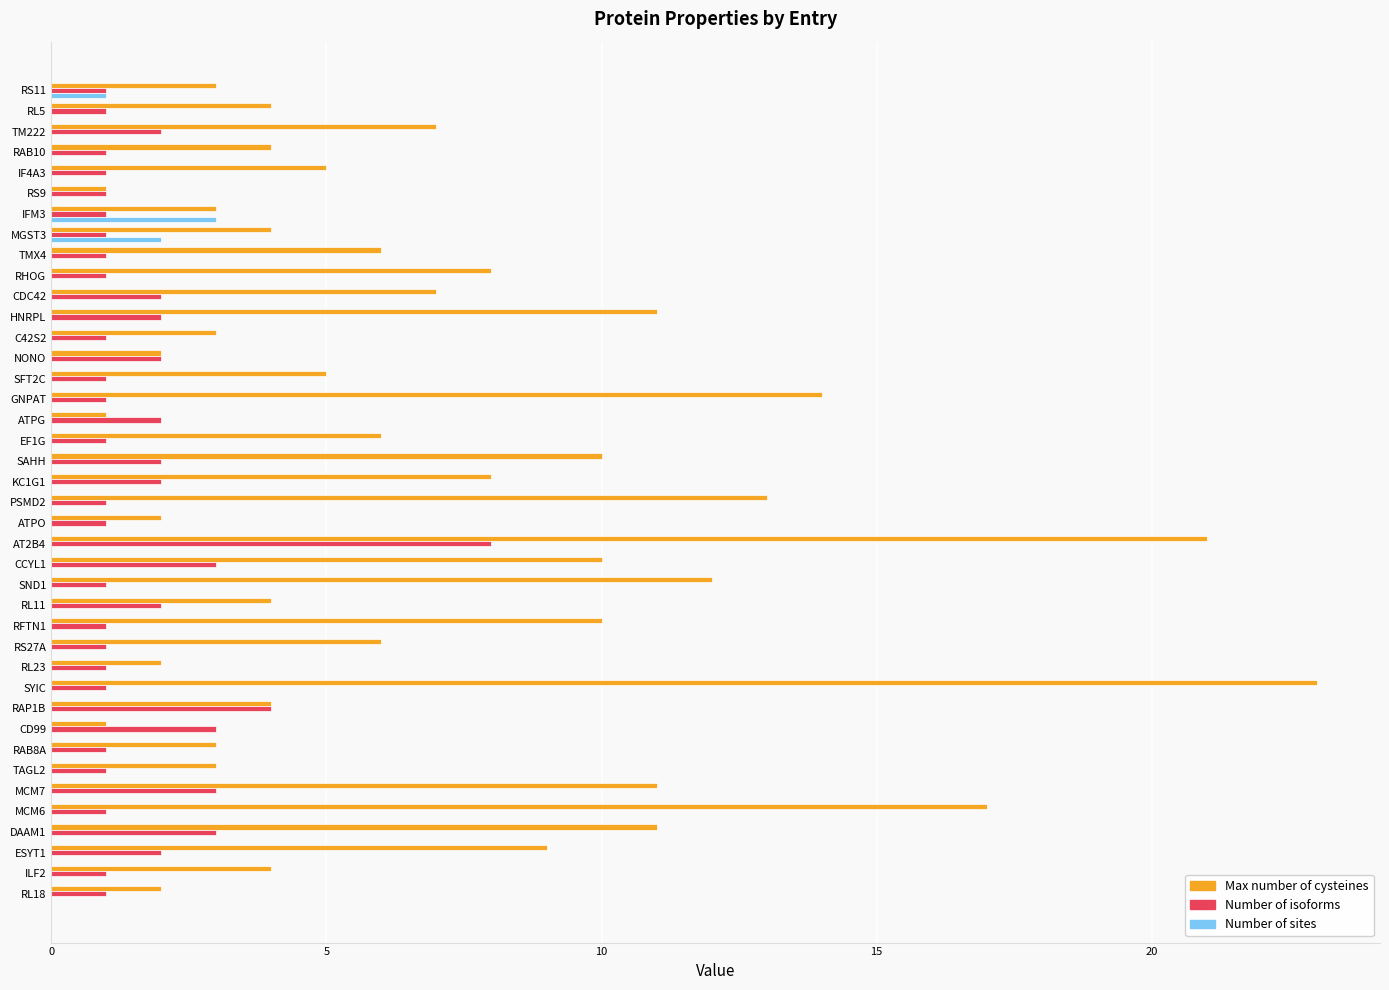

True or false: Number of sites has a value of -2 at SYIC.

False